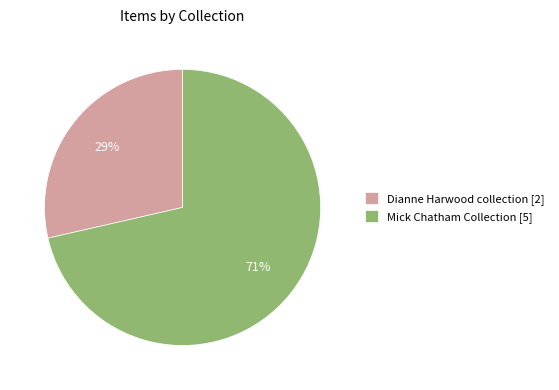

Rank the categories by value from highest to lowest.

Mick Chatham Collection [5], Dianne Harwood collection [2]